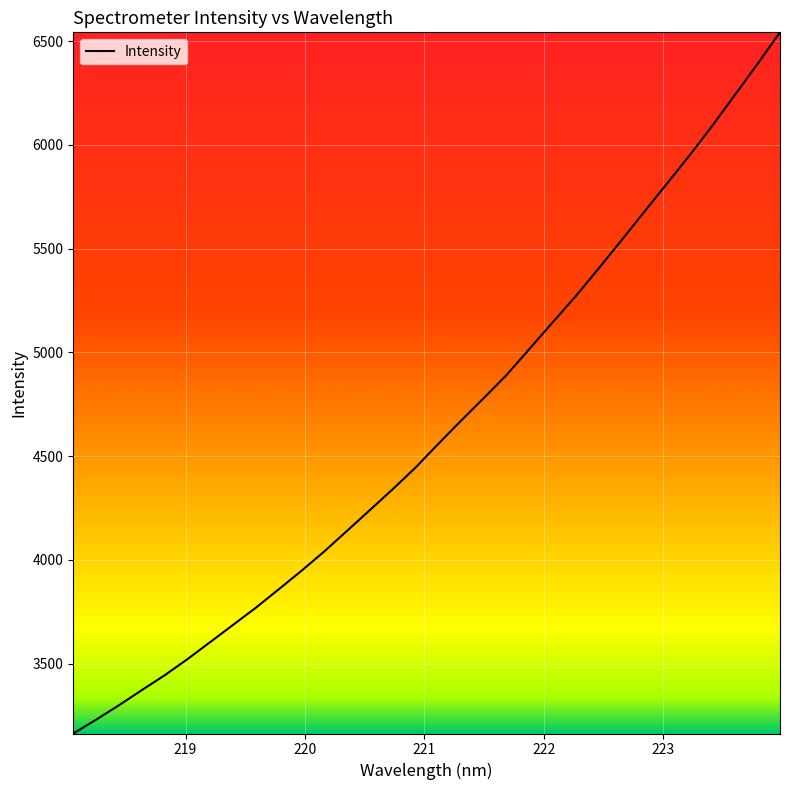

What is the minimum value shown in the chart?

3163.7